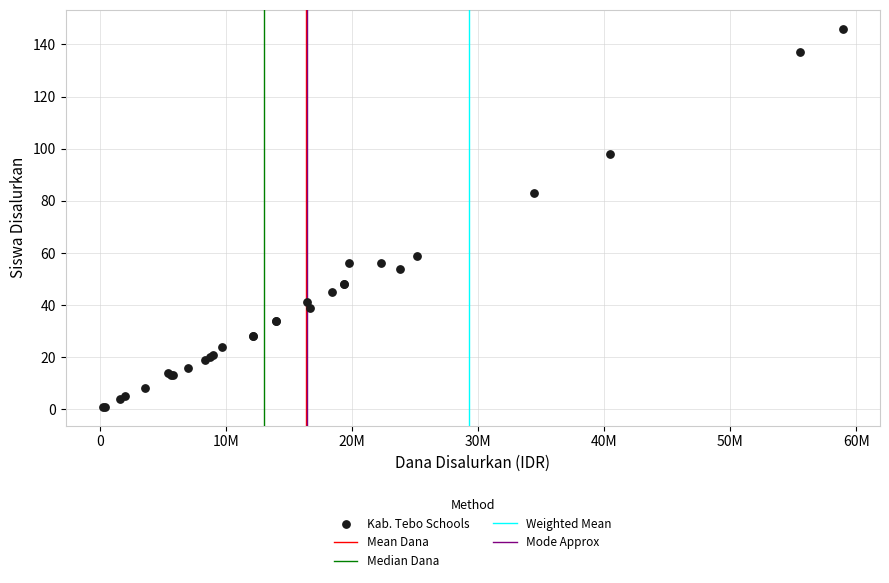

What Y value in the scatter plot is closest to 73?

83